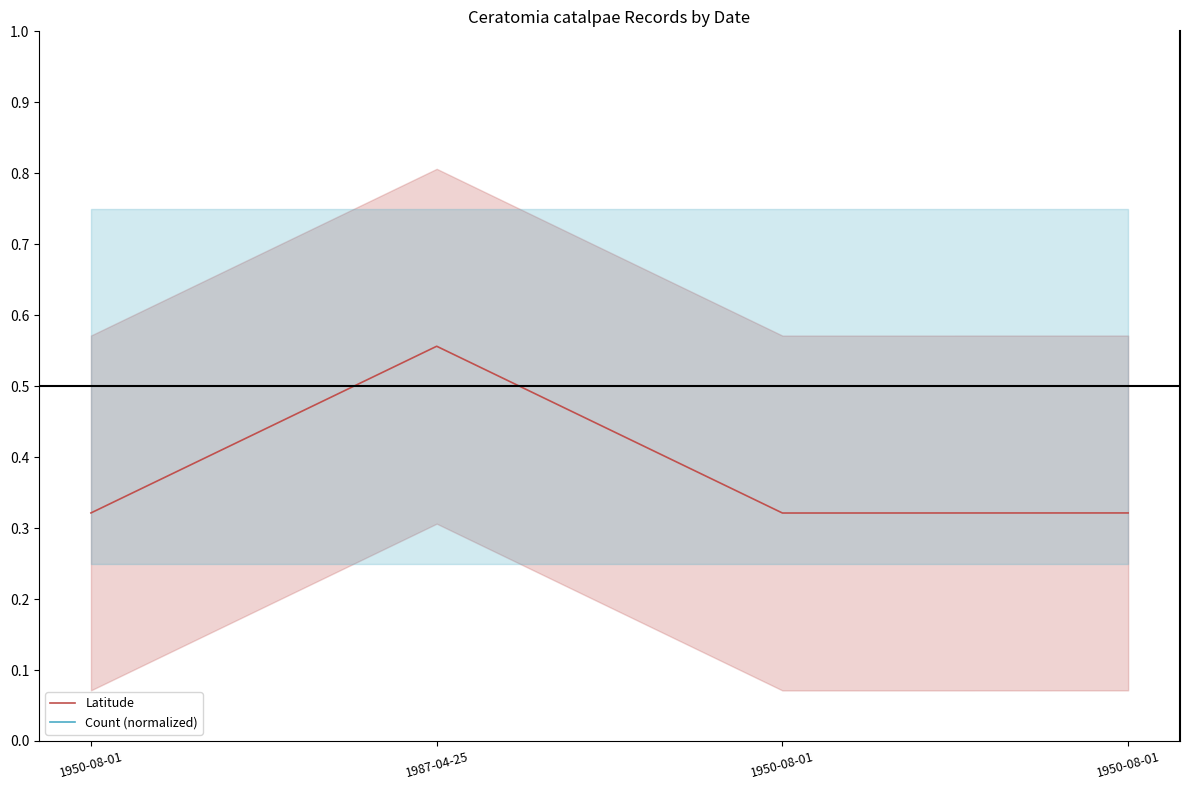

What are all the series names shown in the legend?

Latitude, Count (normalized)